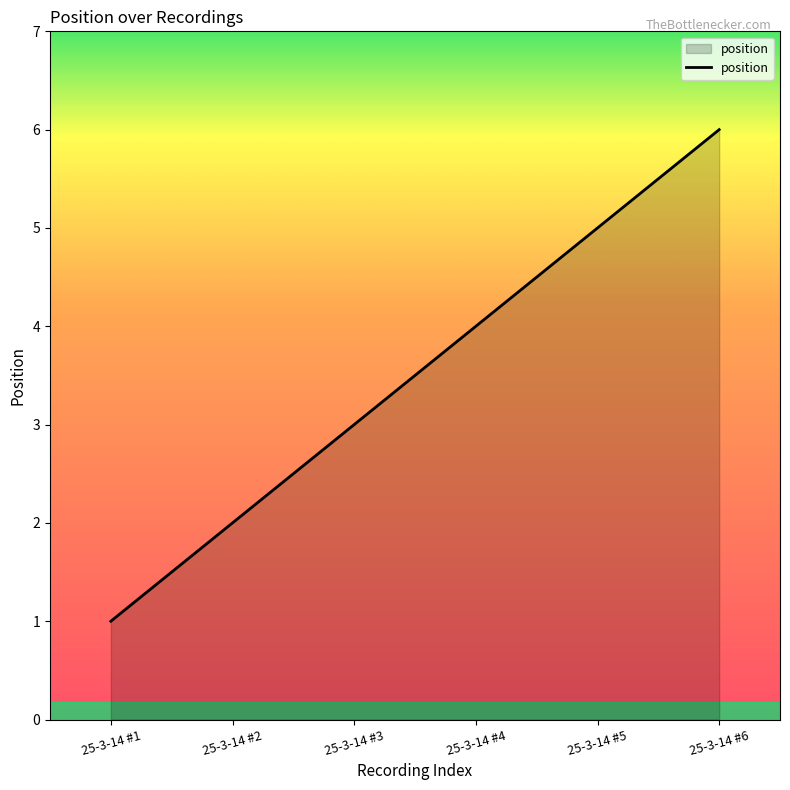

What is the greatest value displayed?

6